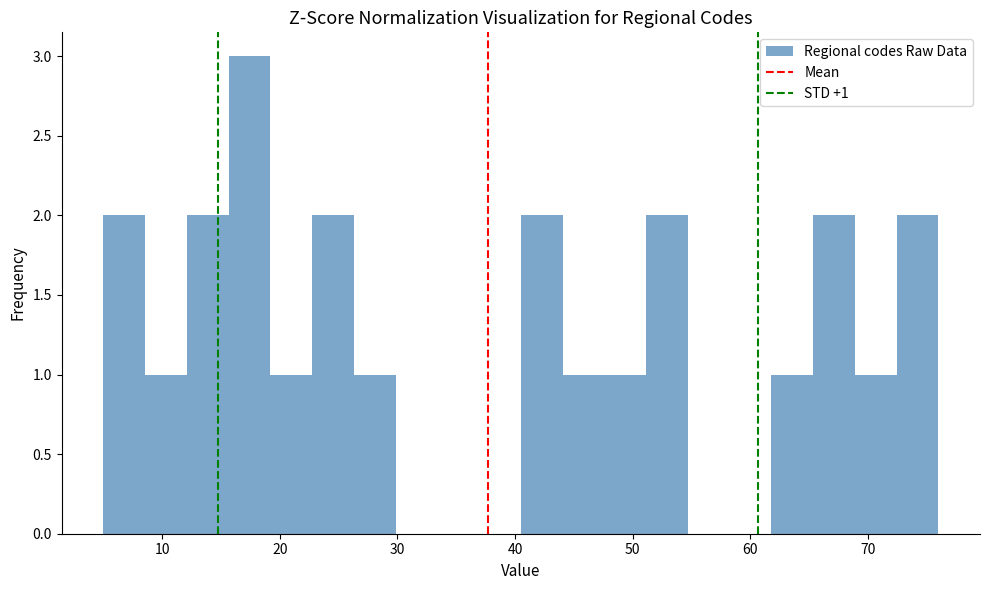

Around what value on the x-axis is the tallest bar? Give the approximate position of its centre, as read against the axis.

17